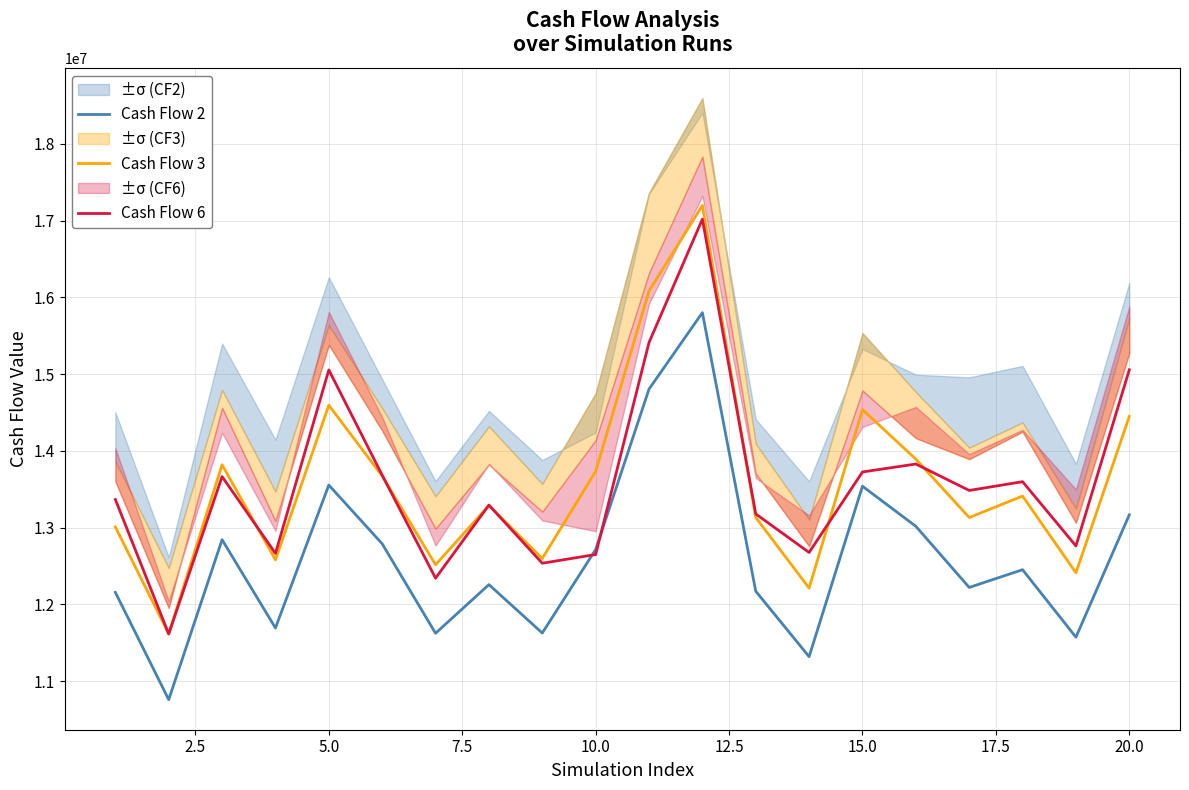

True or false: Cash Flow 3 and Cash Flow 2 intersect in this chart.

False